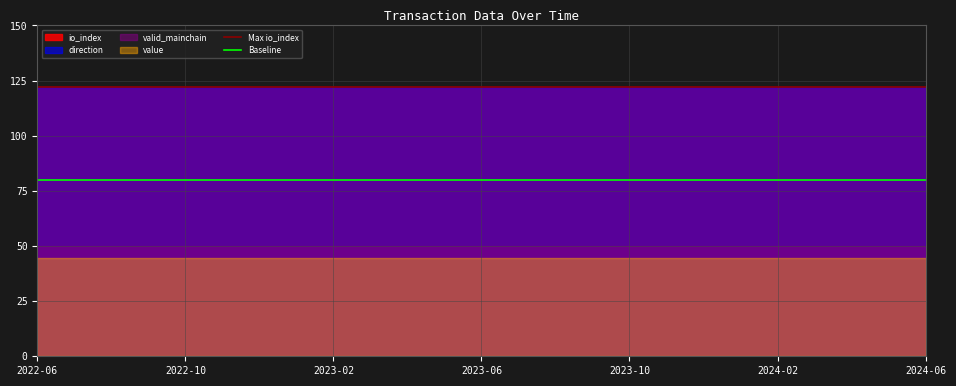

What is the average value of the Baseline series?

80